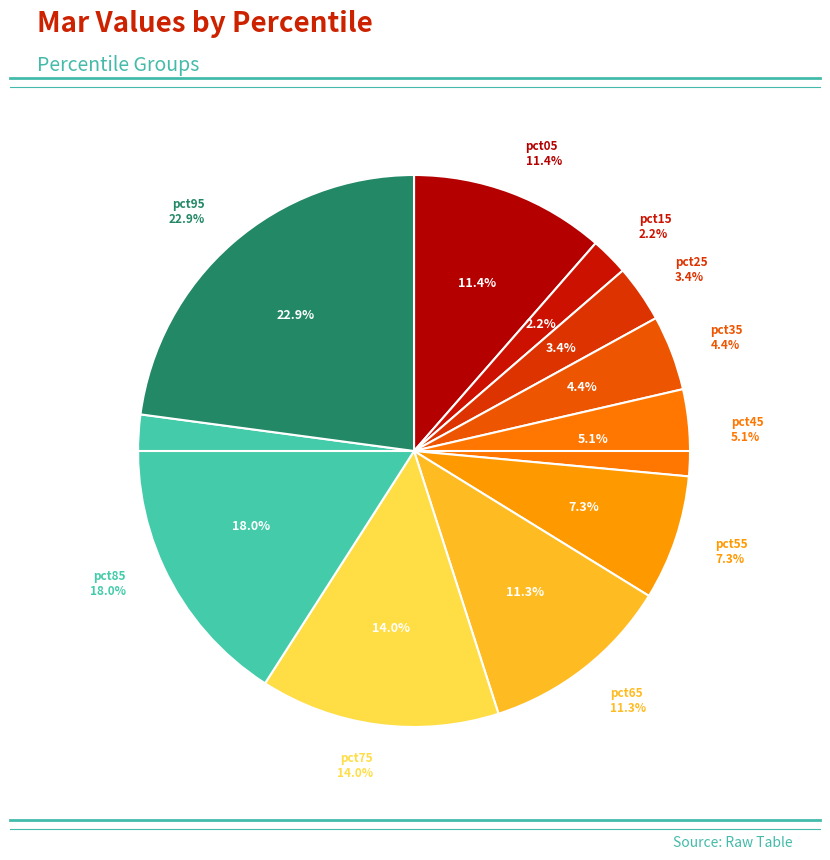

Does pct45 represent more than half of the total?

No